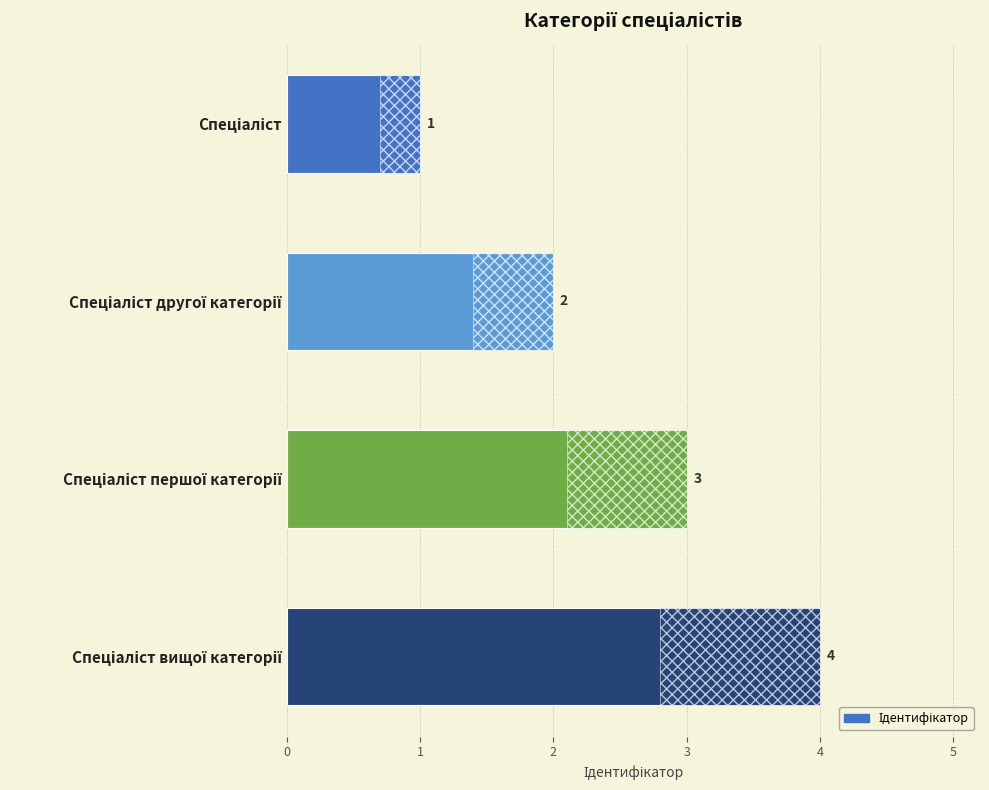

What is the value of the 2nd bar from the left?

2